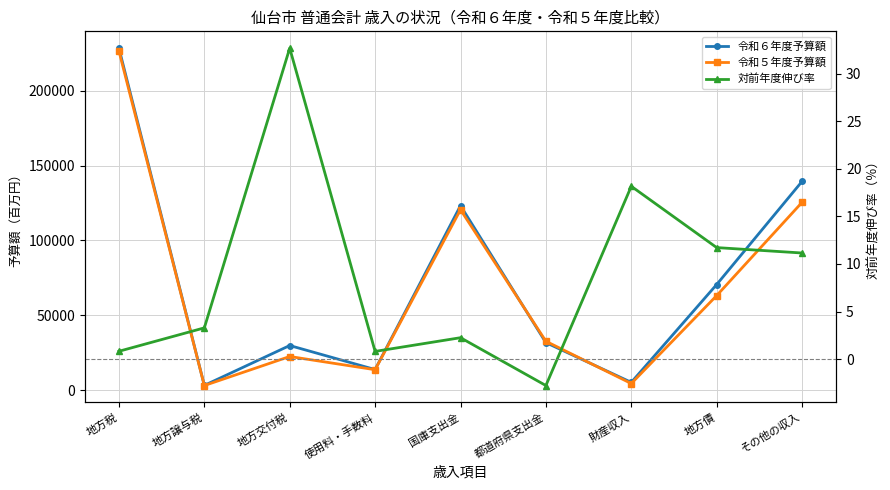

List the series in order of their peak value, lowest first.

対前年度伸び率, 令和５年度予算額, 令和６年度予算額